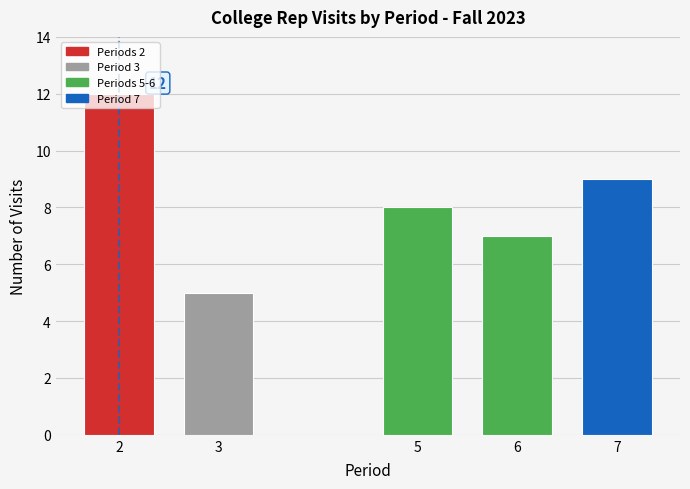

What is the difference between the maximum and minimum values?

7